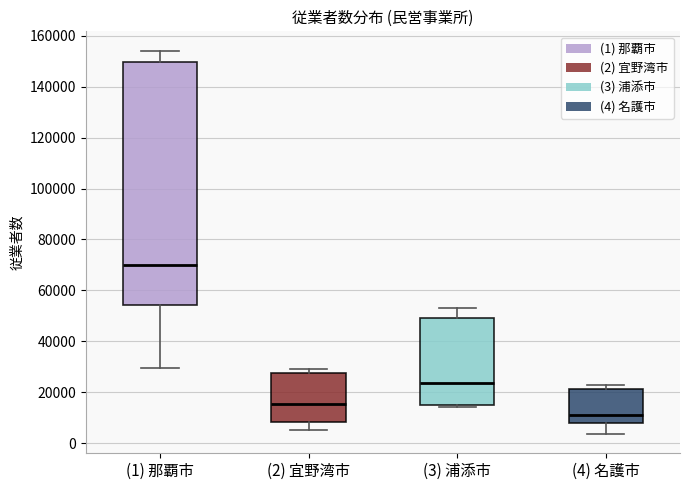

Reading left to right, transcribe this box plot: for each box, give where its median line is, the range the box spans, and where its two whiskers end, as read against the y-axis. The values are not printed on the chart, so give them approximately, as read against the axis.

(1) 那覇市: median 70000, box 54000 to 150000, whiskers 30000 to 154000
(2) 宜野湾市: median 16000, box 8000 to 28000, whiskers 6000 to 30000
(3) 浦添市: median 24000, box 16000 to 50000, whiskers 14000 to 54000
(4) 名護市: median 10000, box 8000 to 22000, whiskers 4000 to 22000 (just above the box's upper edge)